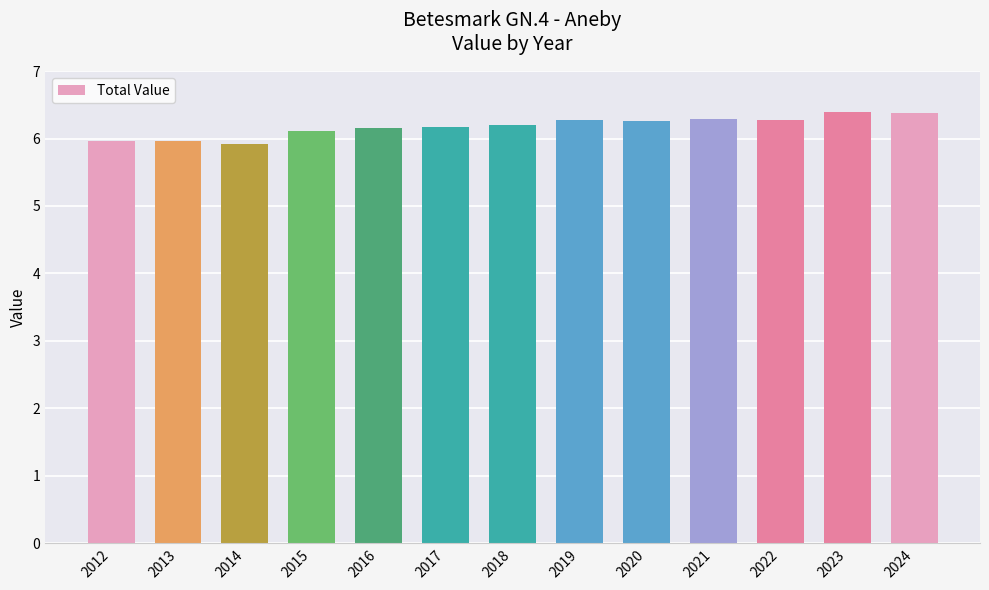

What is the ratio of the value at 2019 to the value at 2022?

1.0